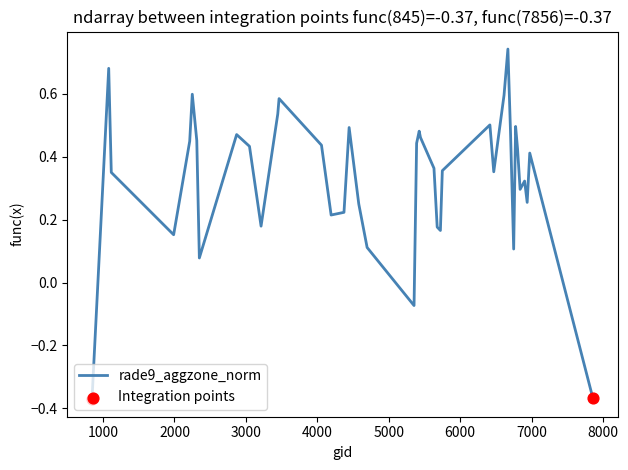

What is the difference between the maximum and minimum values?

1.1